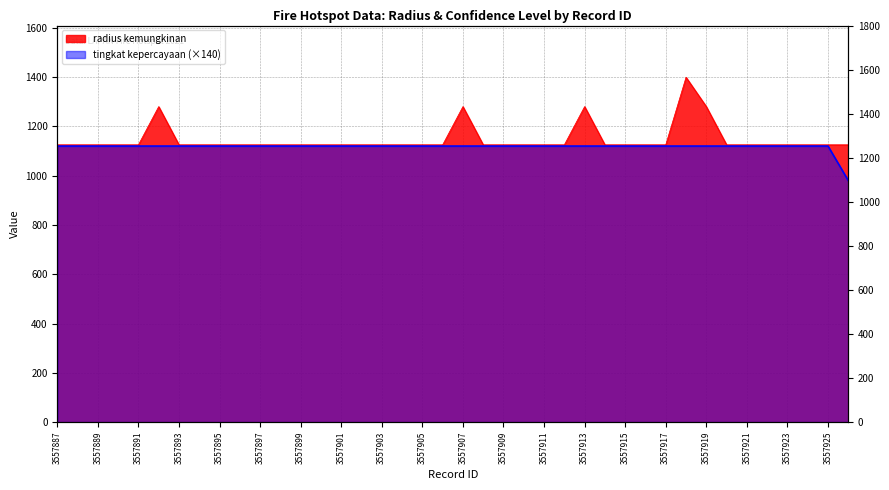

Reading right to left, what are all the values shown in this chart?

radius kemungkinan: 1125	1125	1125	1125	1125	1125	1125	1280	1399	1125	1125	1125	1125	1280	1125	1125	1125	1125	1125	1280	1125	1125	1125	1125	1125	1125	1125	1125	1125	1125	1125	1125	1125	1125	1280	1125	1125	1125	1125	1125
tingkat kepercayaan: 980	1120	1120	1120	1120	1120	1120	1120	1120	1120	1120	1120	1120	1120	1120	1120	1120	1120	1120	1120	1120	1120	1120	1120	1120	1120	1120	1120	1120	1120	1120	1120	1120	1120	1120	1120	1120	1120	1120	1120